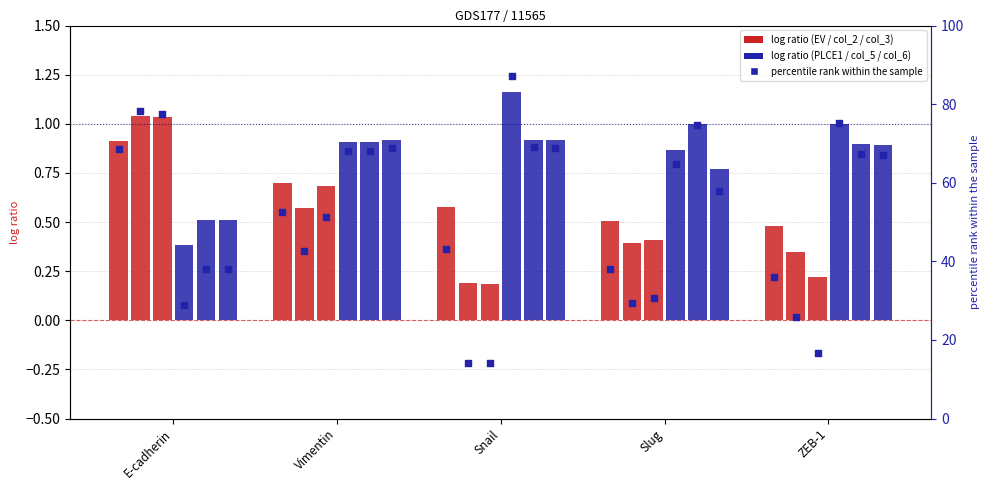

Which series reaches the maximum Y coordinate?

PLCE1